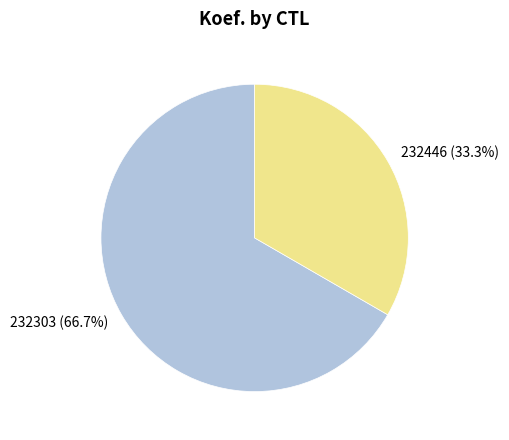

Which slice represents more than half of the pie?

232303